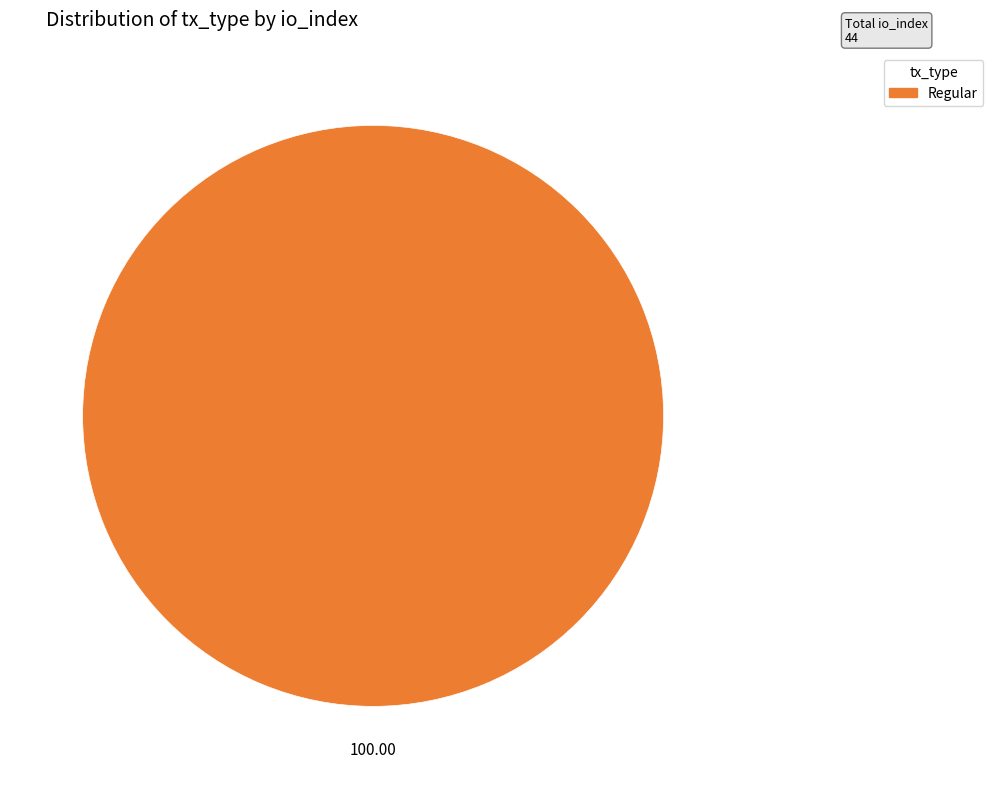

Does any single category account for the majority?

Yes